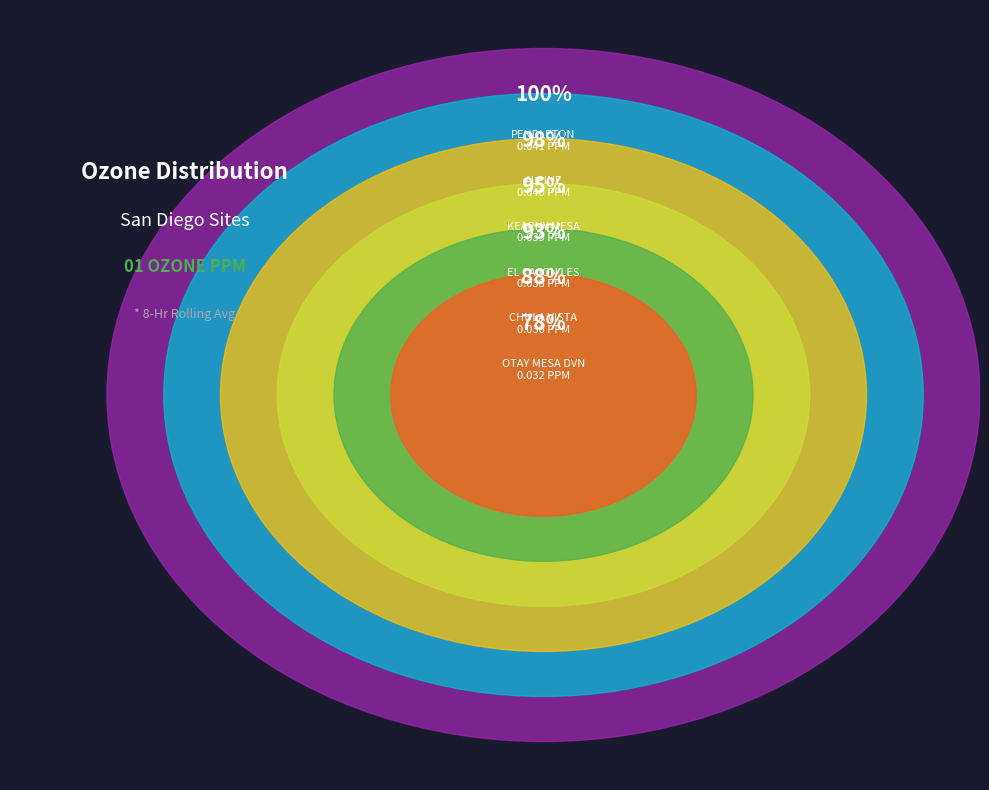

Which category has the biggest portion of the pie?

PENDLETON